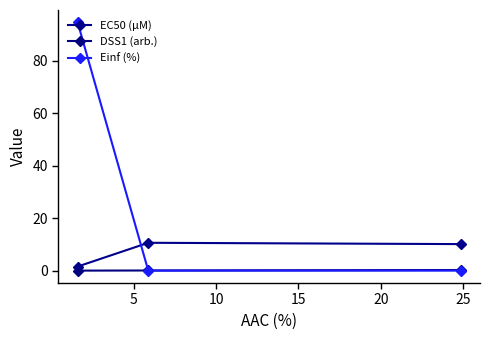

Does the chart have visible grid lines?

No